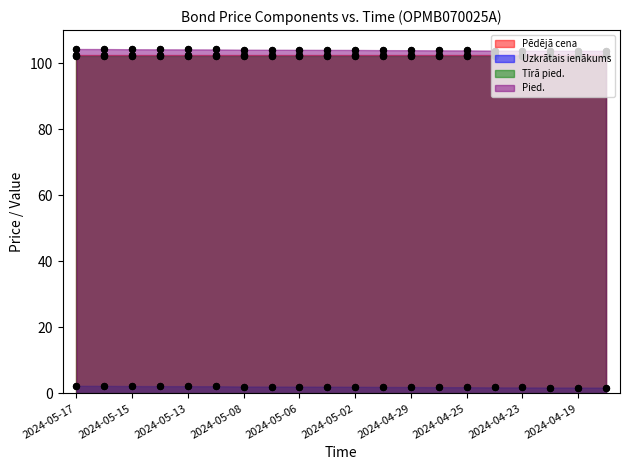

Which series has the widest spread of Y values?

Pied.